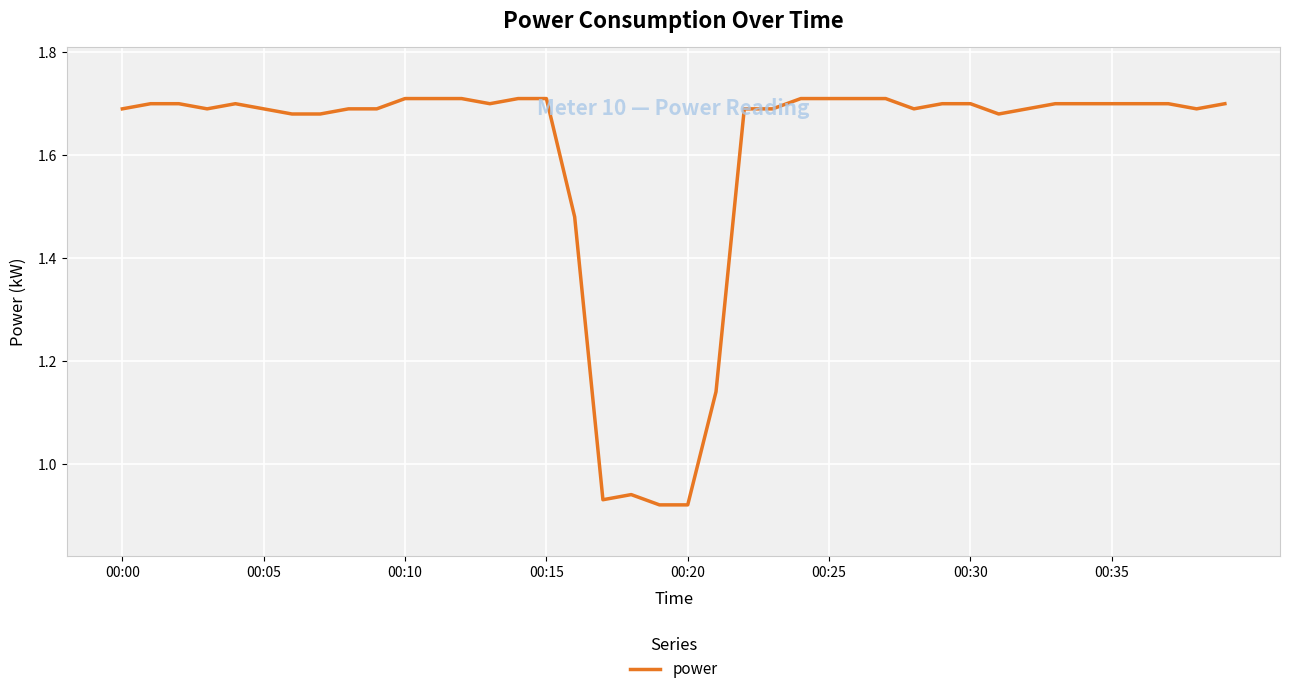

What is the difference between the maximum and minimum values?

0.8